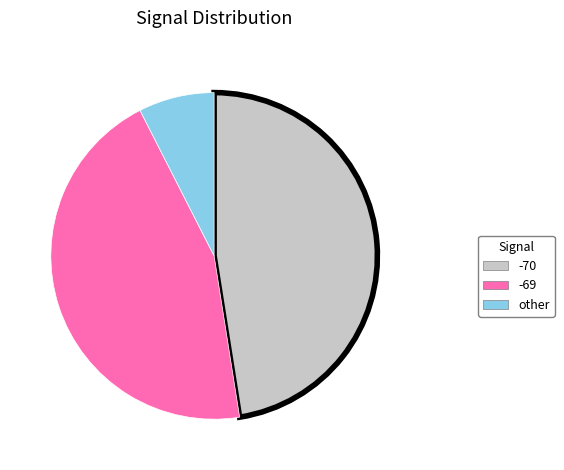

How many segments does this pie chart have?

3